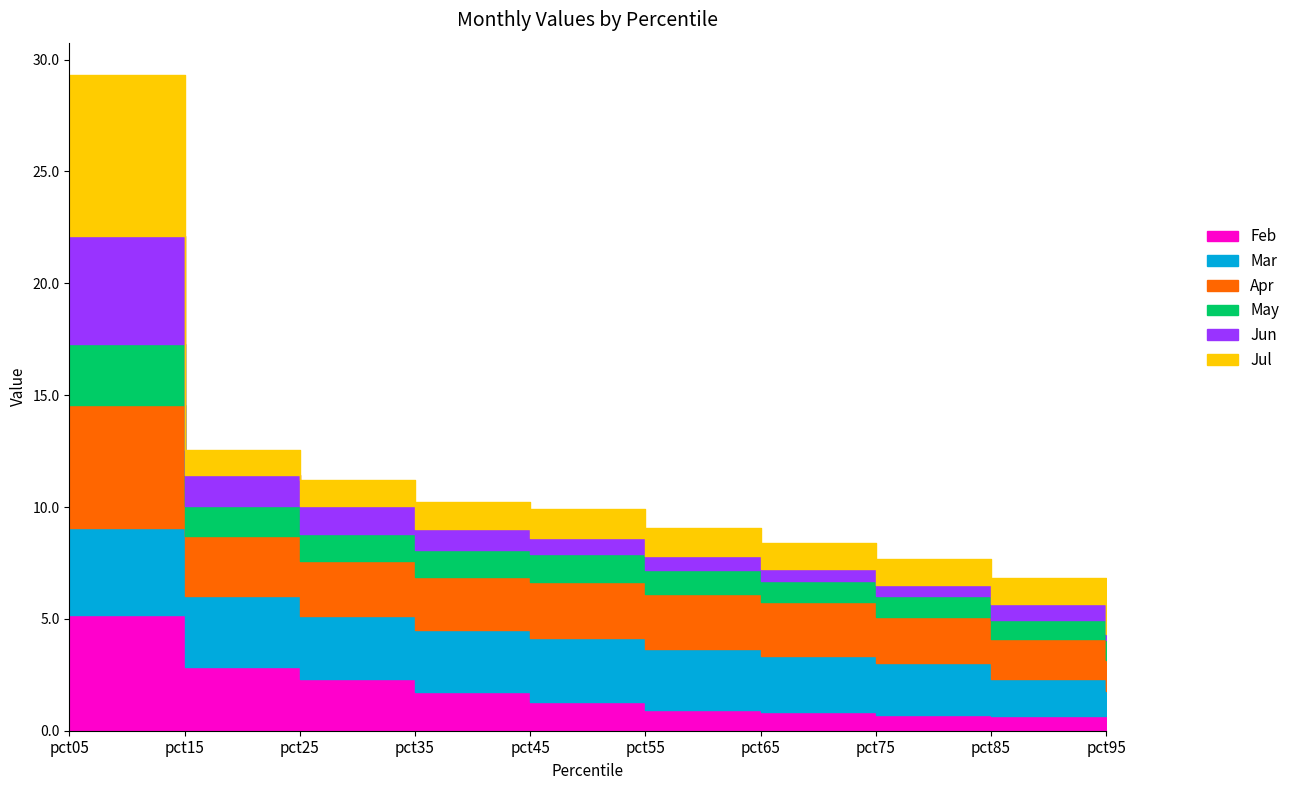

At which category does the chart reach its minimum across all series?

pct95